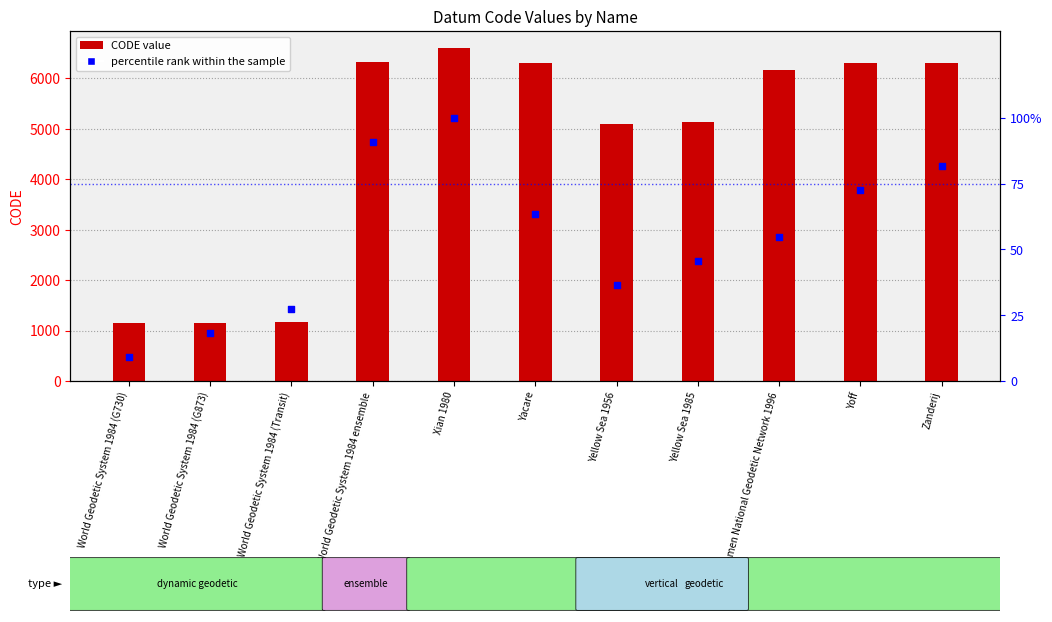

Which series has the largest Y range (max minus min)?

CODE value